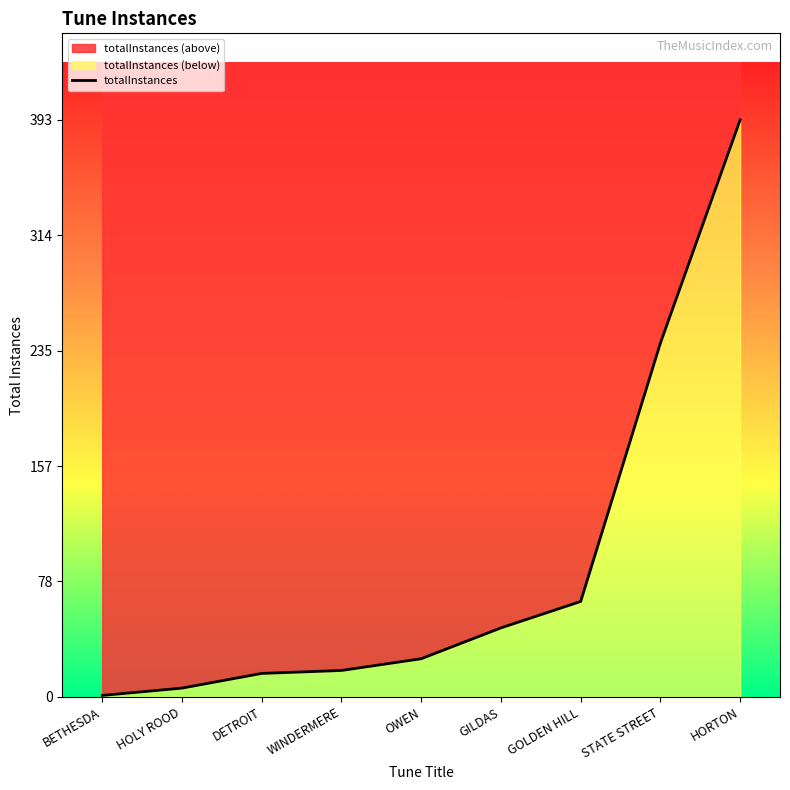

True or false: the data shows 241 at STATE STREET.

True